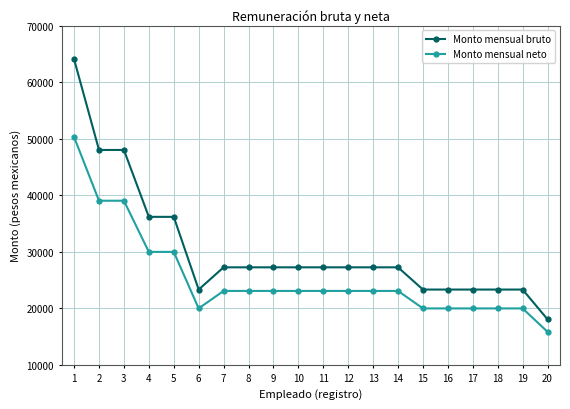

List the series in order of their peak value, lowest first.

Monto mensual neto, Monto mensual bruto